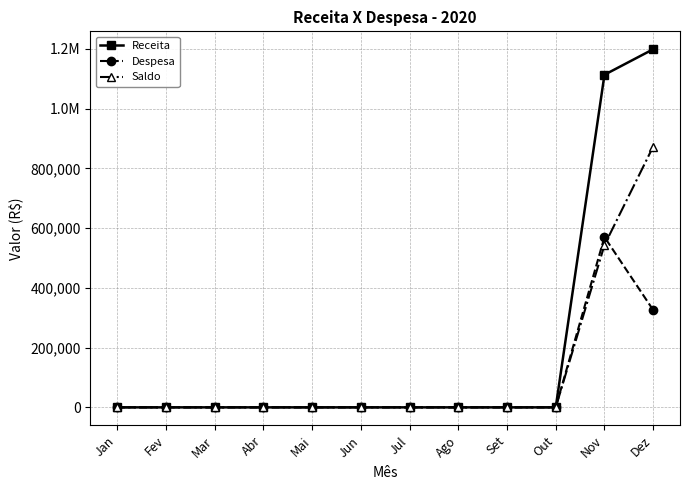

At which category does the chart reach its peak across all series?

Dez